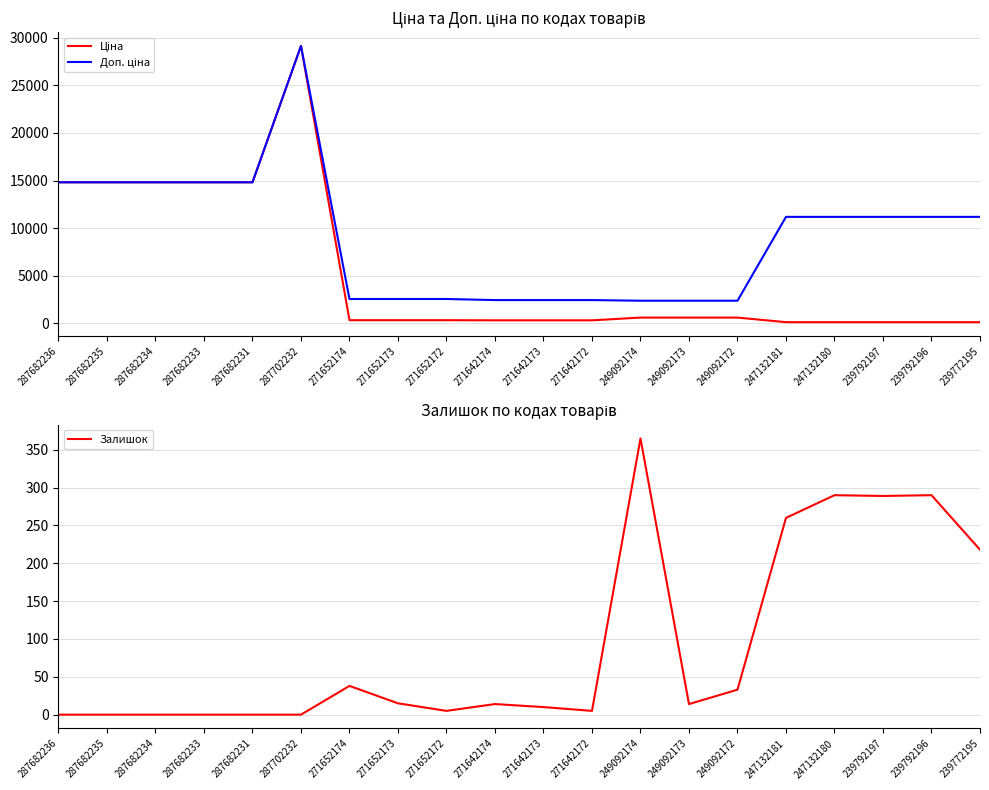

In Ціна, how many points are higher than both neighbors (excluding endpoints)?

1